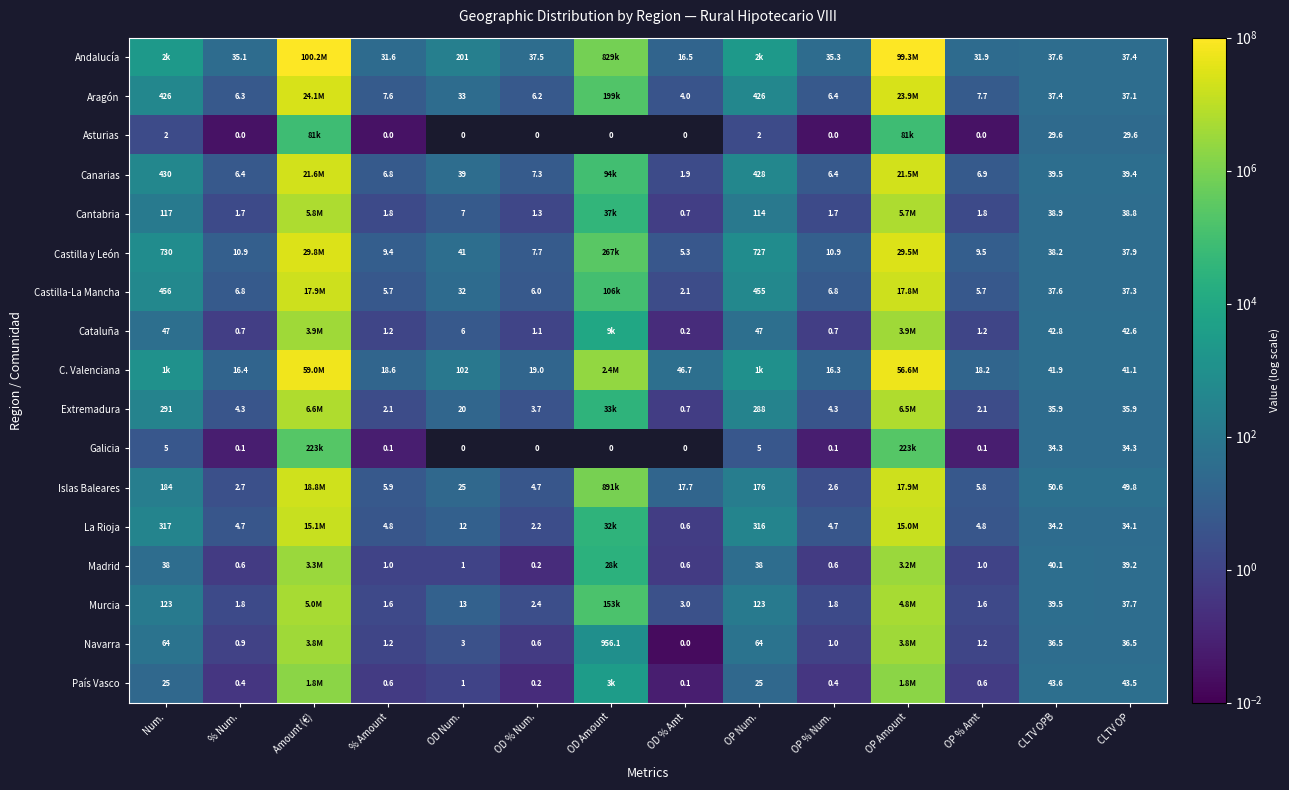

Is the value of Aragón at % Num. greater than the value of Cantabria at CLTV OP?

No